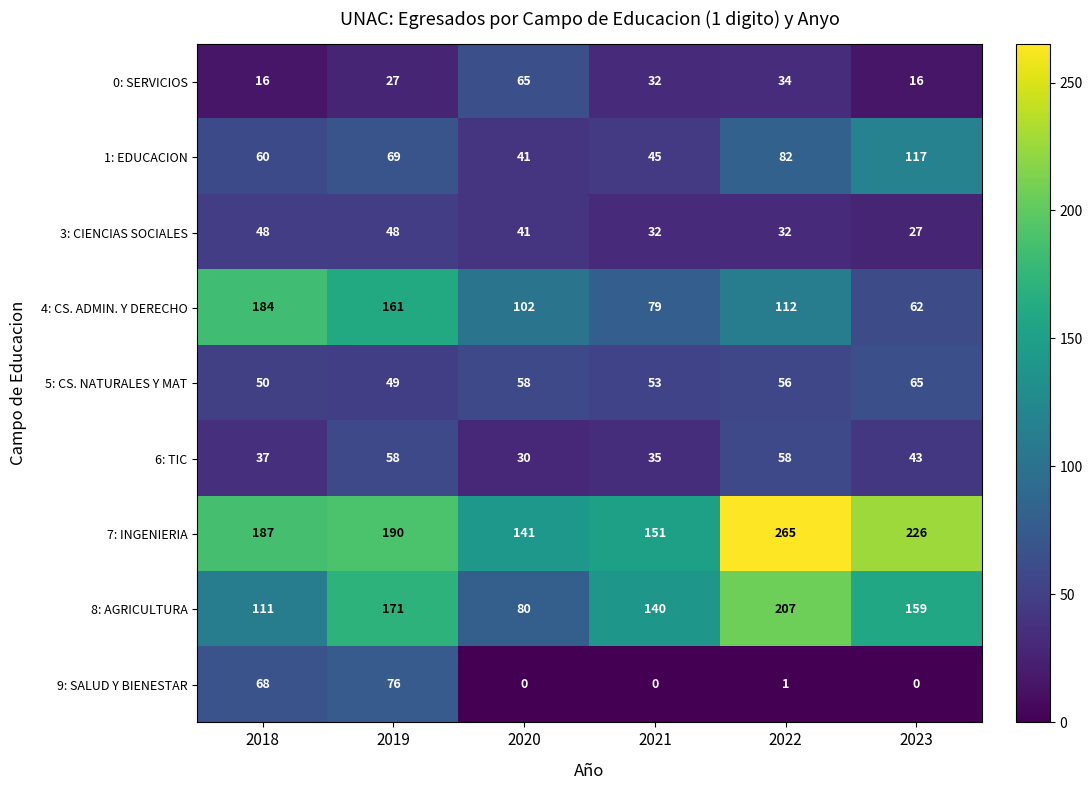

What is the sum of the 7: INGENIERIA values at 2022 and 2018?

452